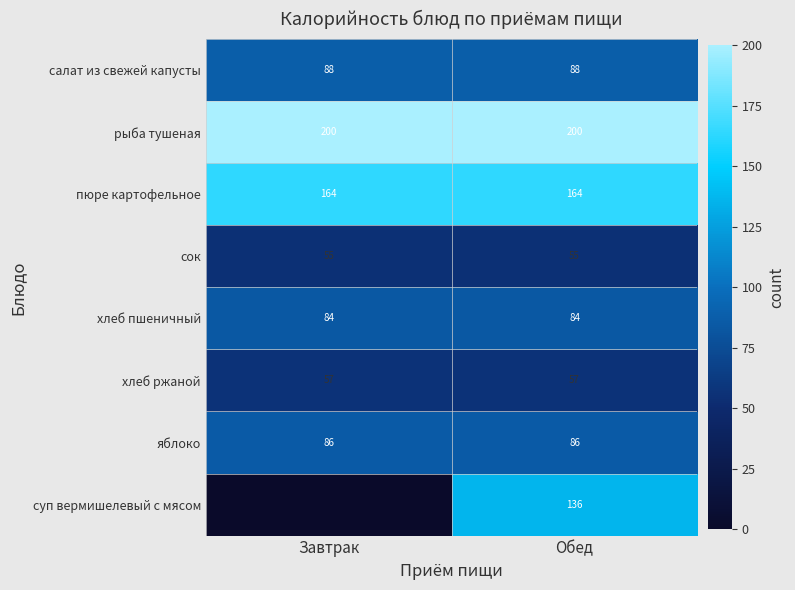

What is the sum of the яблоко values at Завтрак and Обед?

172